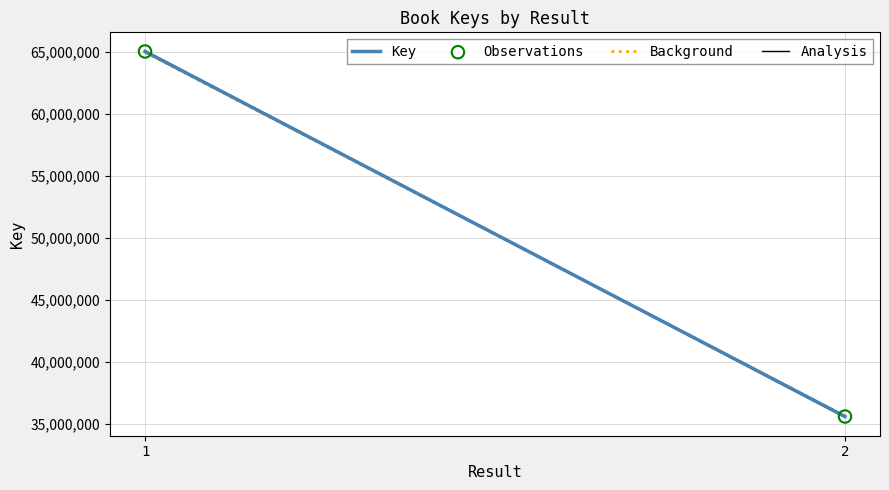

What is the range of Y values (max minus min)?

29459528